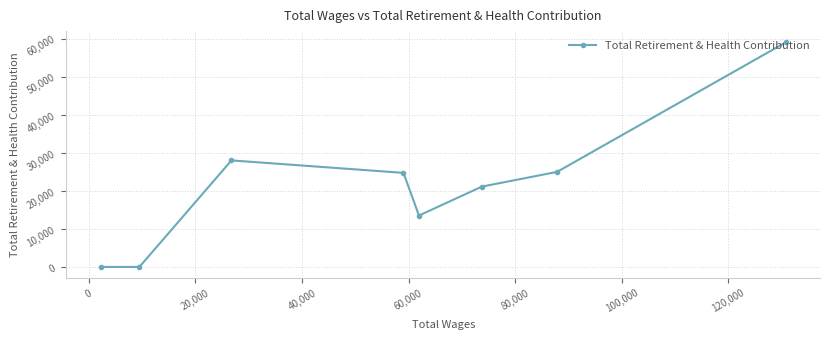

Count the number of values greater than 24723.

3